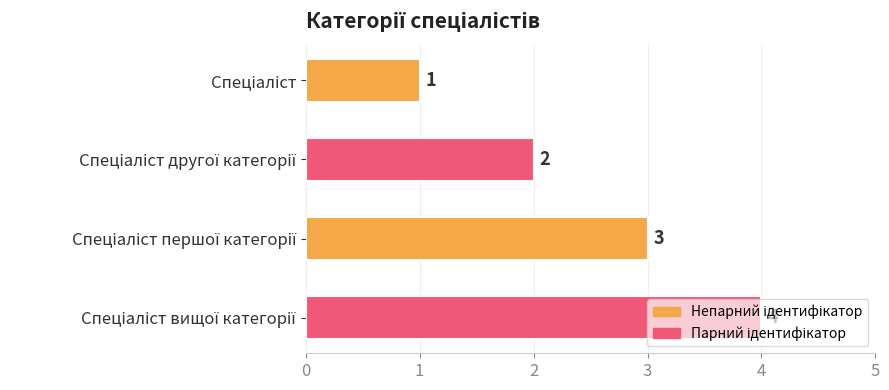

How many values are between 2 and 4?

3